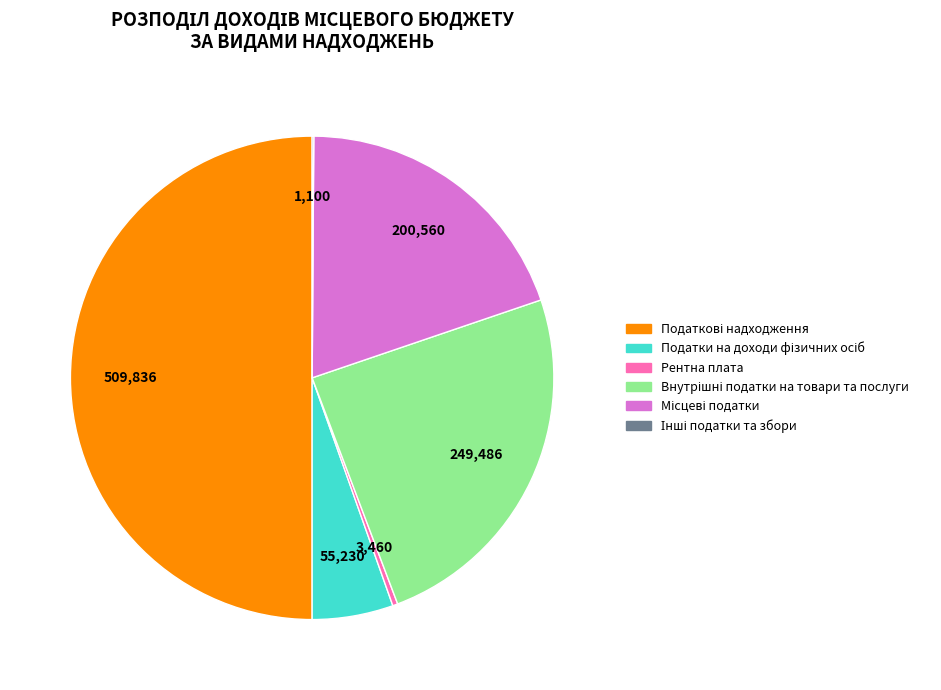

Does Рентна плата account for over 50% of the chart?

No